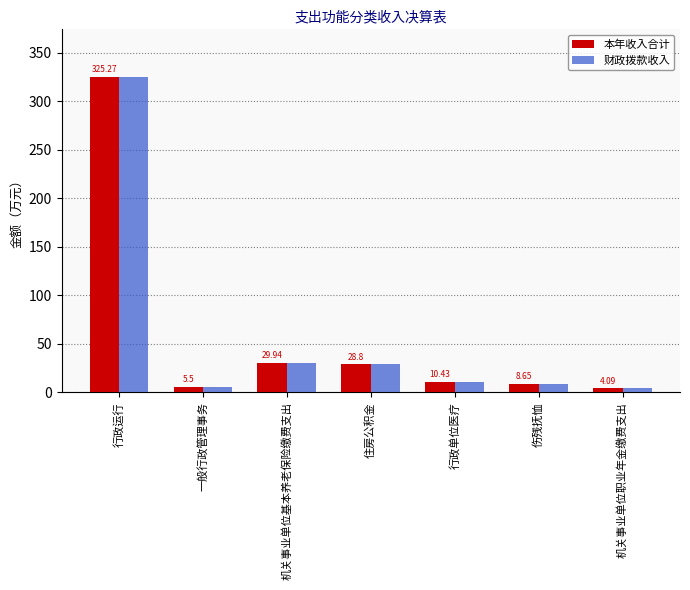

What is the sum of all 财政拨款收入 values?

412.7